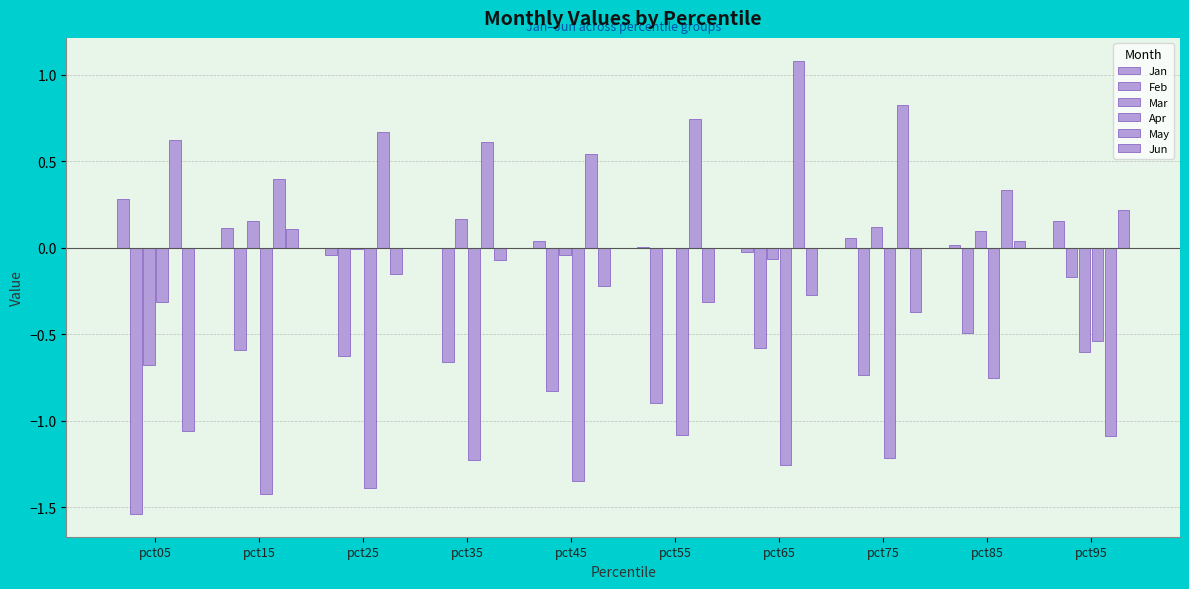

Does the chart contain stacked bars?

No